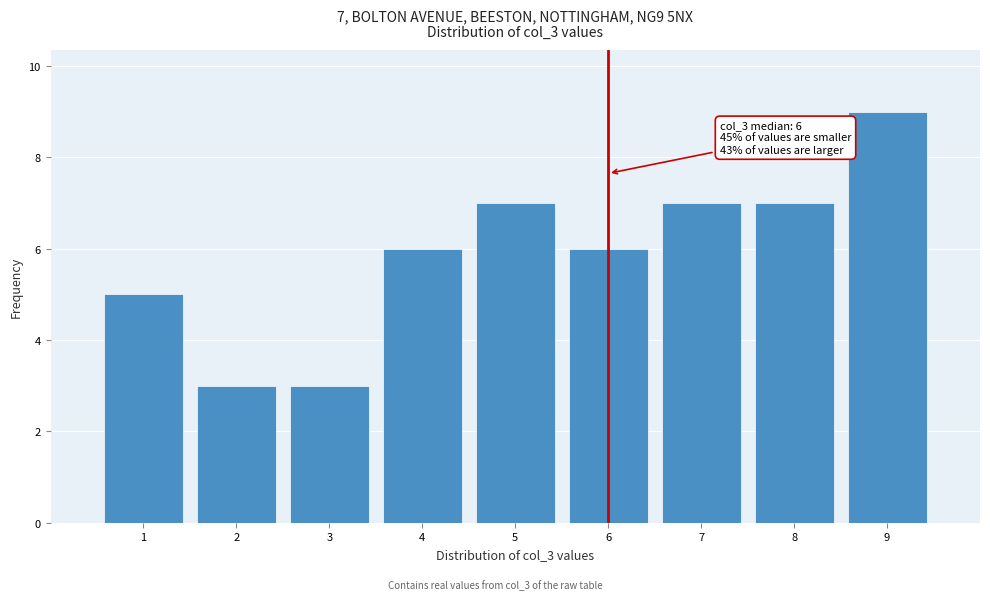

Over which range of the x-axis is the bar tallest?

8.5 to 9.5